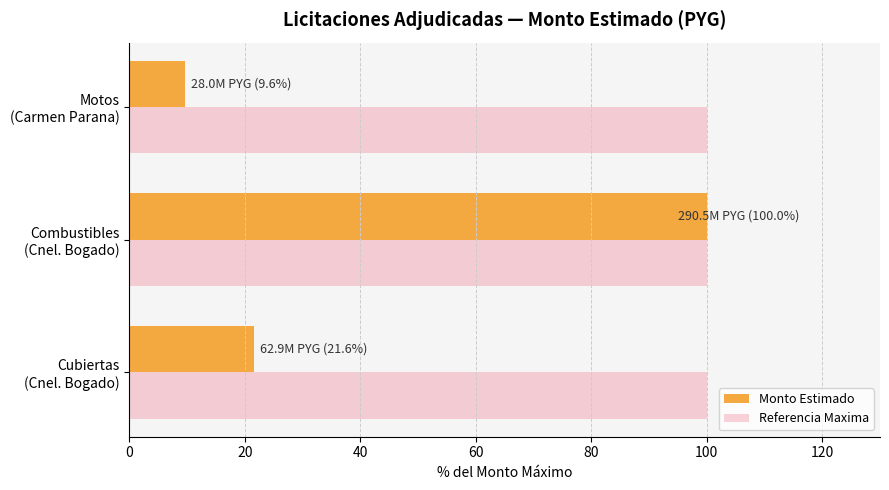

At how many categories does at least one series exceed 49?

3